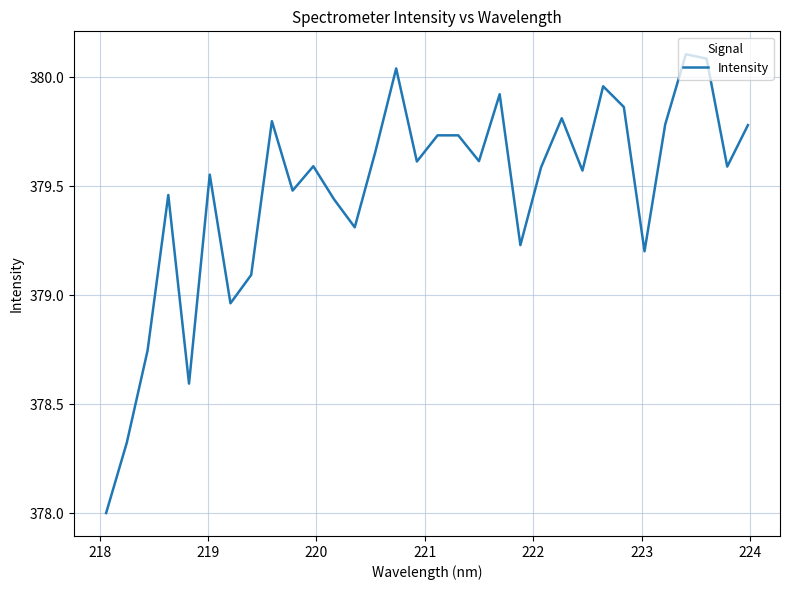

Does the chart have visible grid lines?

Yes